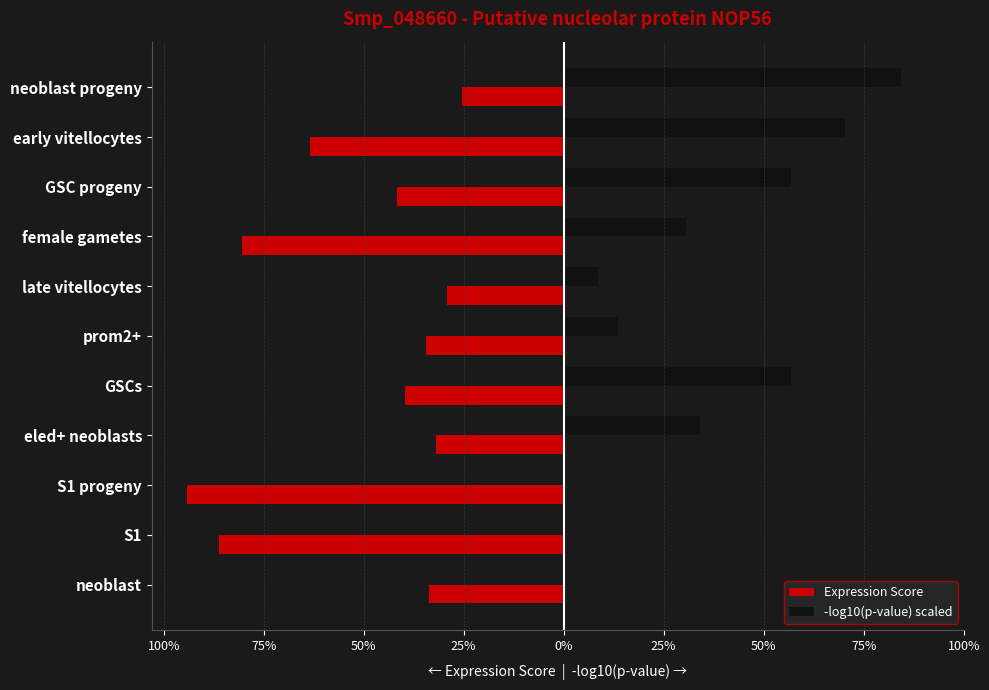

What are all the series names shown in the legend?

Expression Score, -log10(p-value) scaled